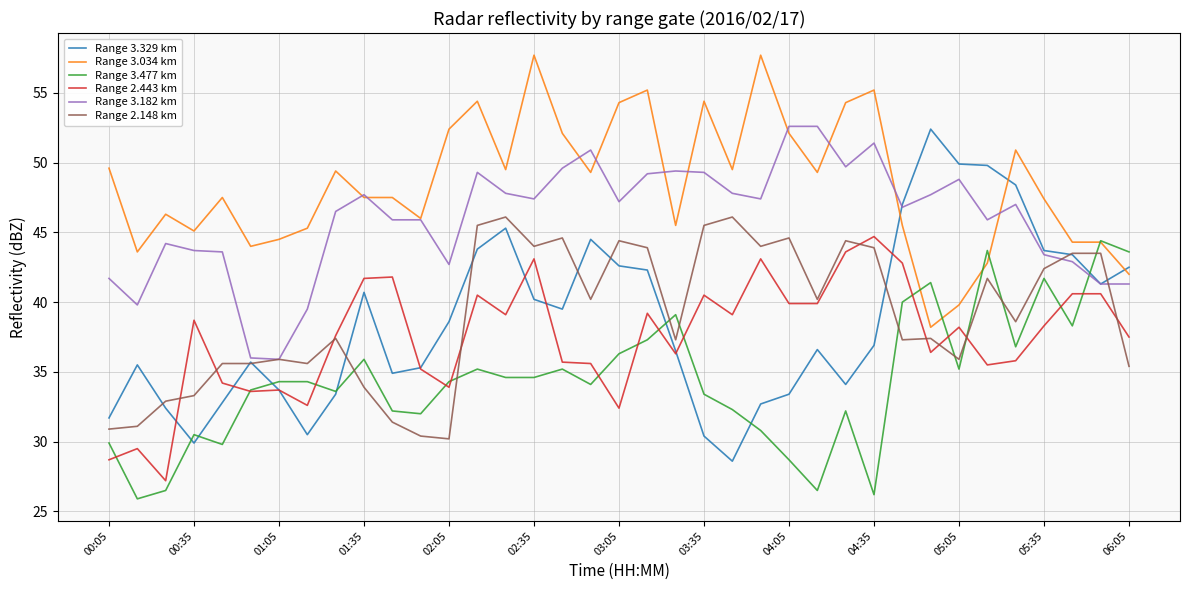

Count the number of categories in the chart.

37